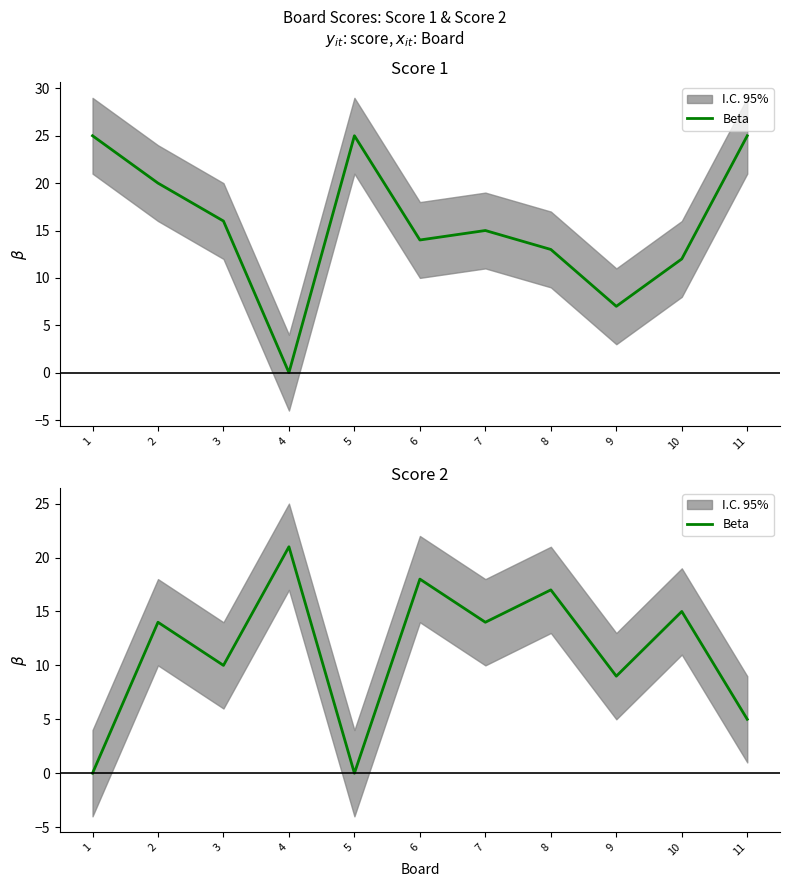

How many positive values are there?

9